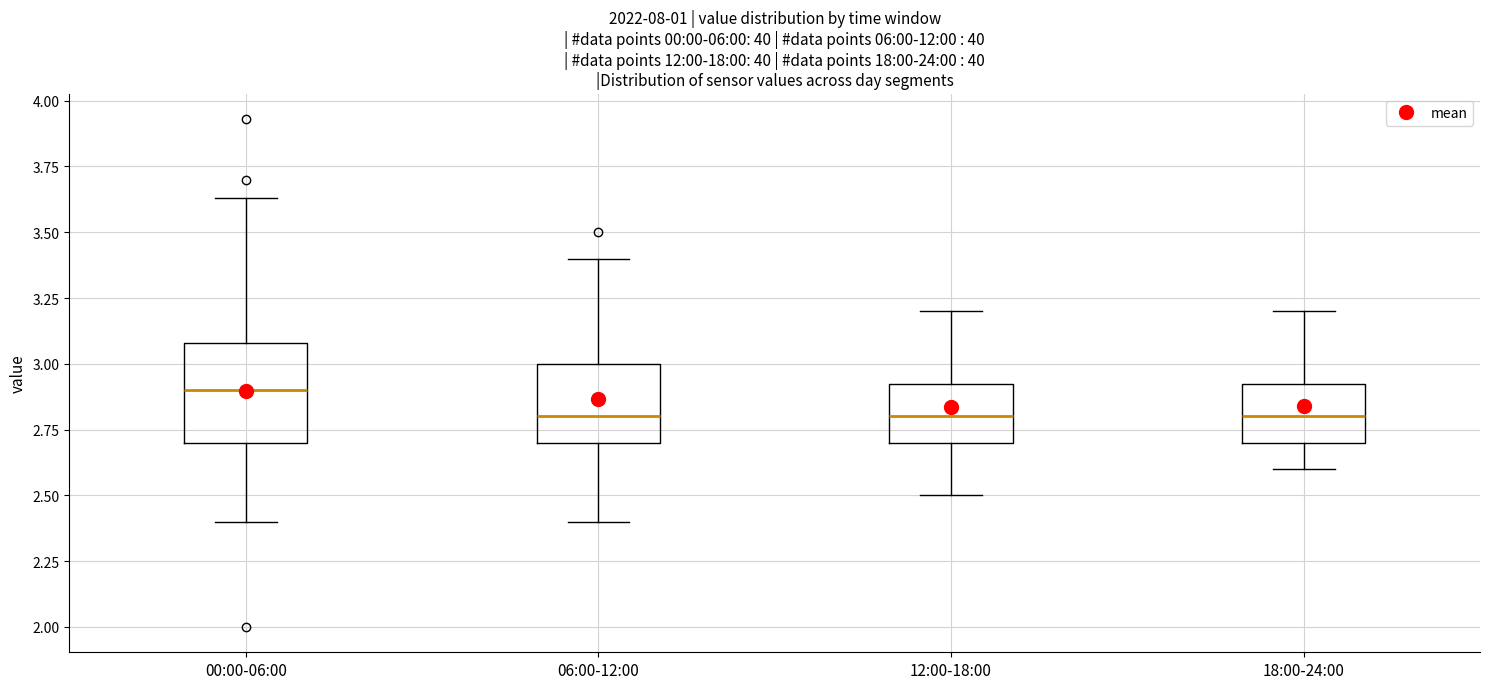

Comparing the boxes themselves (not the whiskers), which one is the tallest?

00:00-06:00